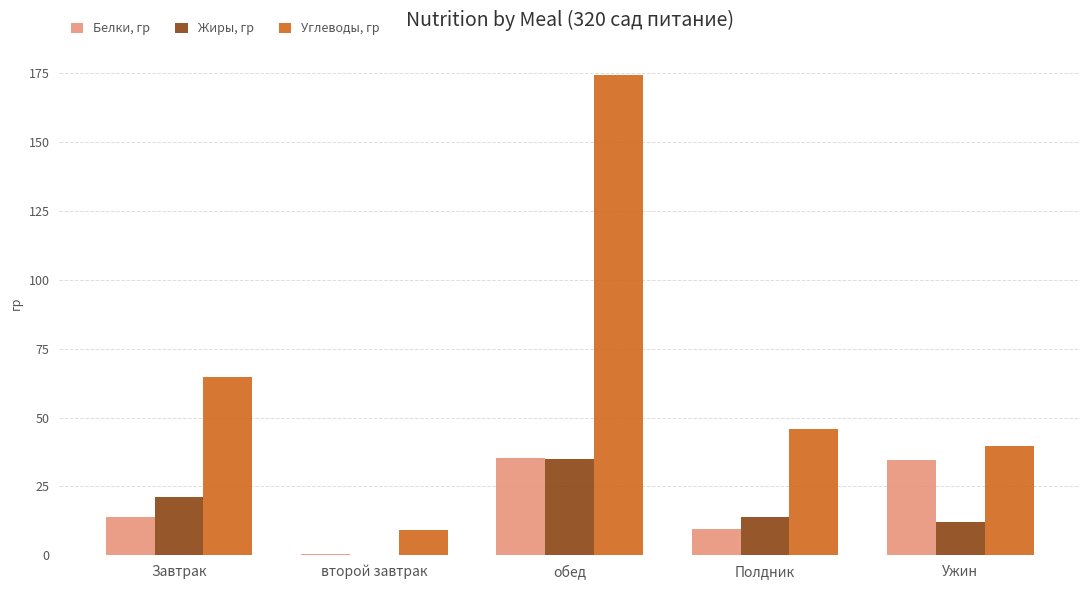

Is it true that Углеводы, гр equals 45.9 at Полдник?

True